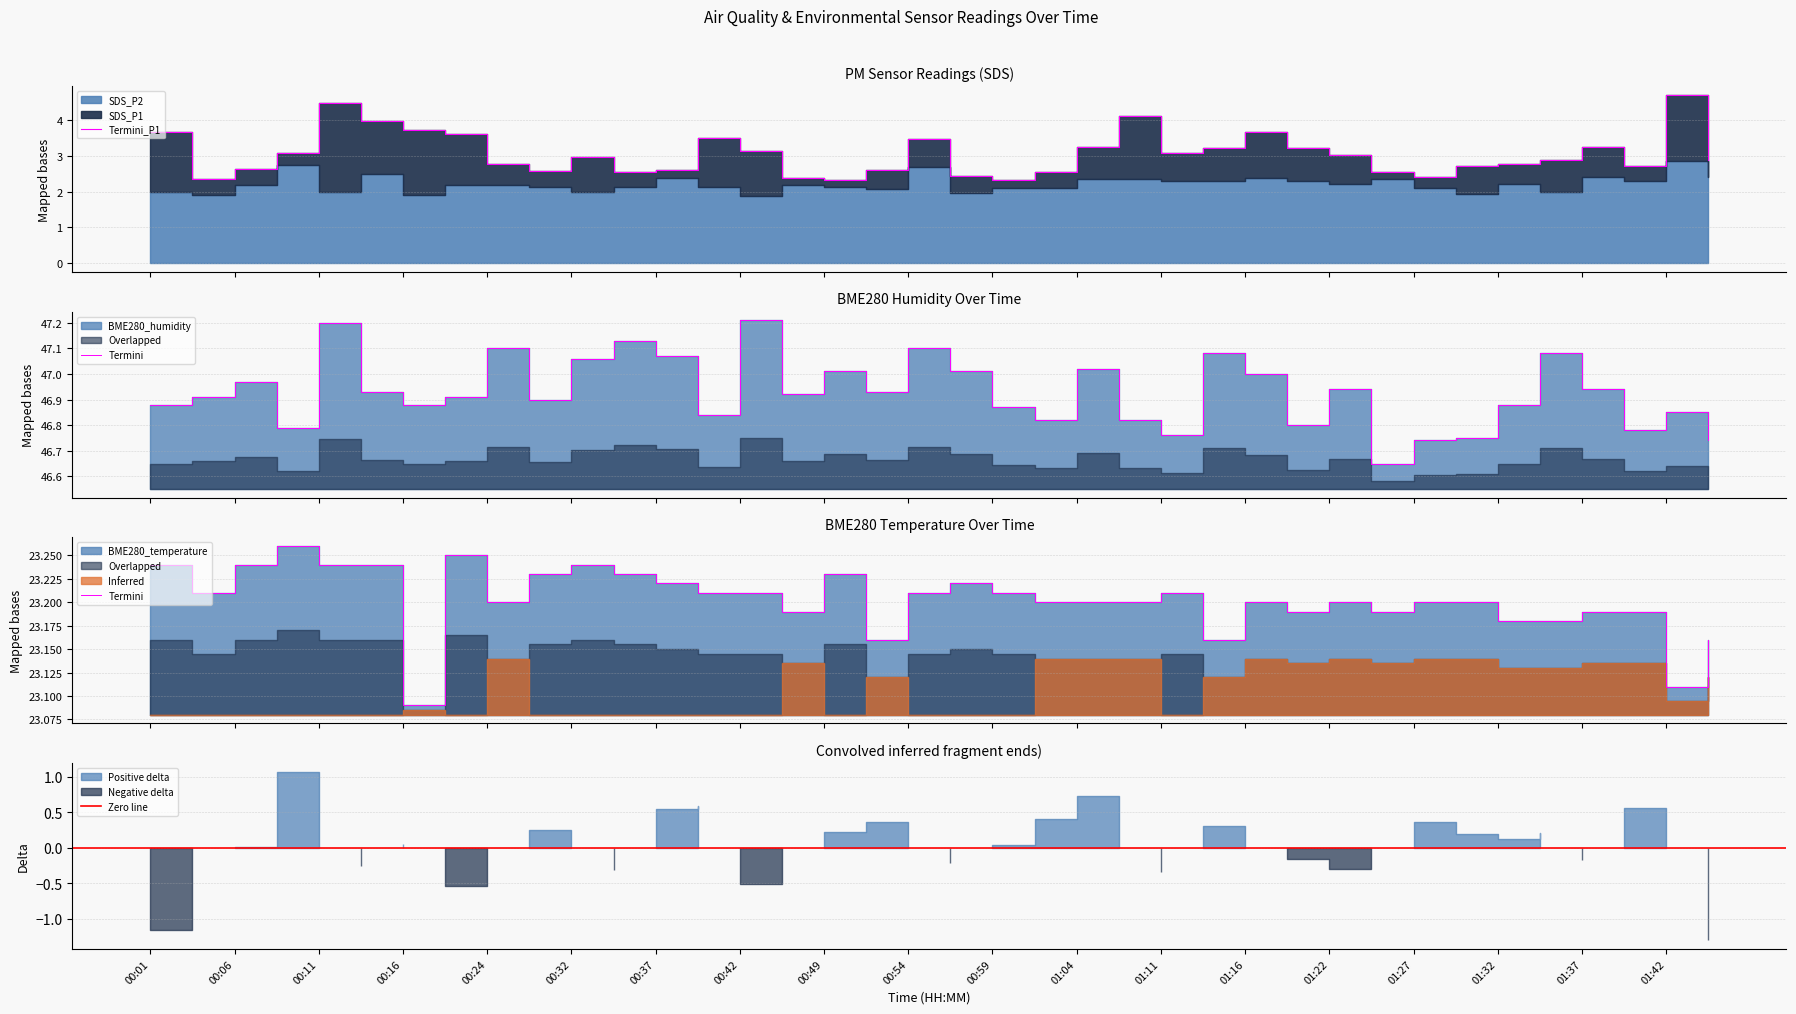

True or false: BME280_temperature has a value of 23.2 at 00:47.

True